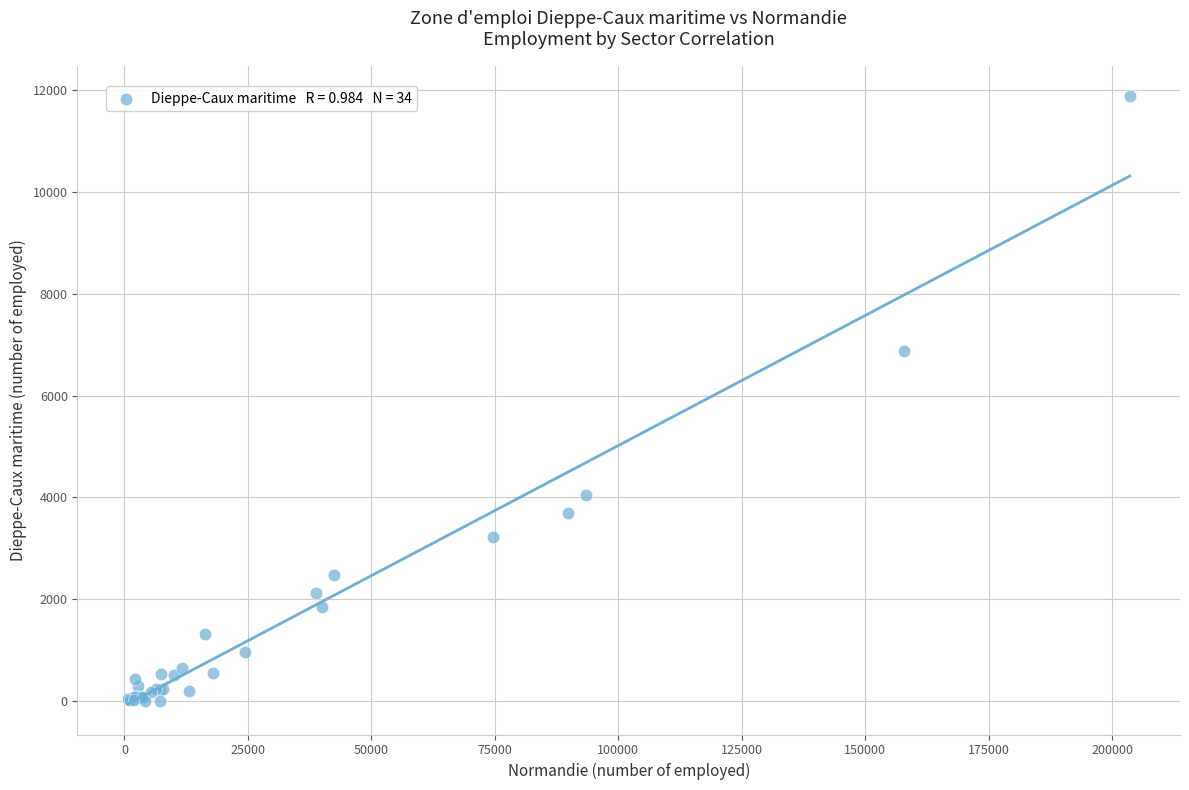

What Y value in the scatter plot is closest to 5940?

6879.2